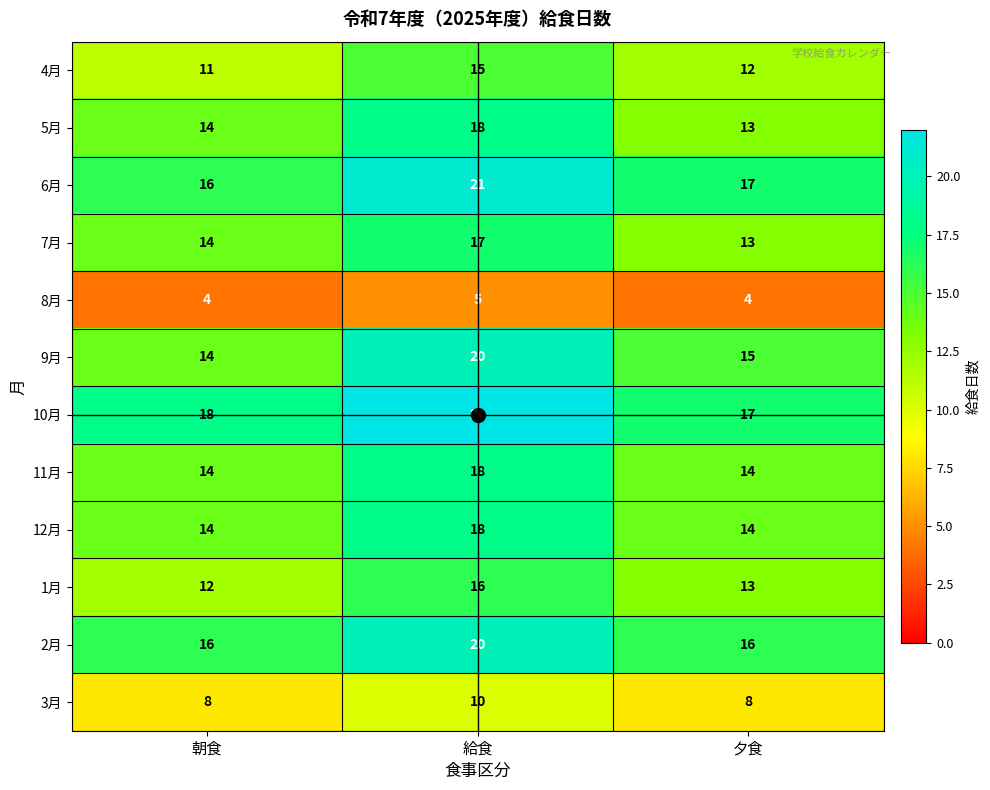

Which label corresponds to the largest value in the chart?

給食